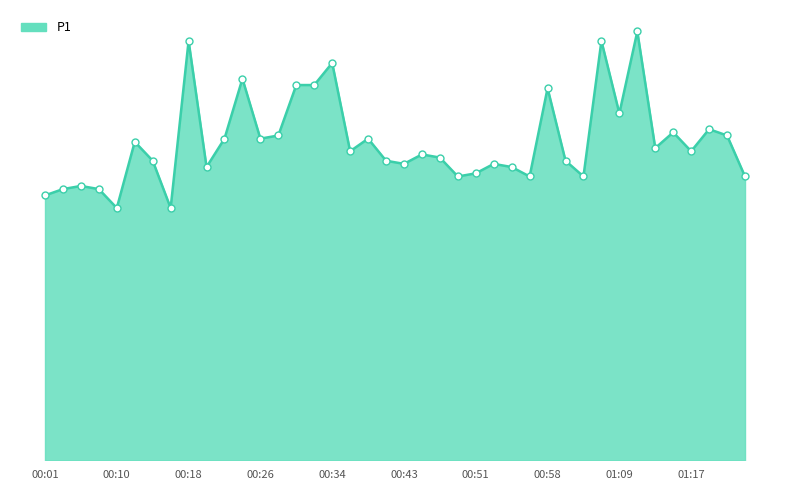

Rank the categories by value from highest to lowest.

01:11, 00:18, 01:07, 00:34, 00:24, 00:30, 00:32, 00:58, 01:09, 01:19, 01:15, 00:28, 01:21, 00:22, 00:26, 00:39, 00:12, 01:13, 00:37, 01:17, 00:45, 00:47, 00:14, 00:41, 01:02, 00:43, 00:52, 00:20, 00:54, 00:51, 00:49, 00:56, 01:04, 01:25, 00:06, 00:04, 00:08, 00:01, 00:10, 00:16